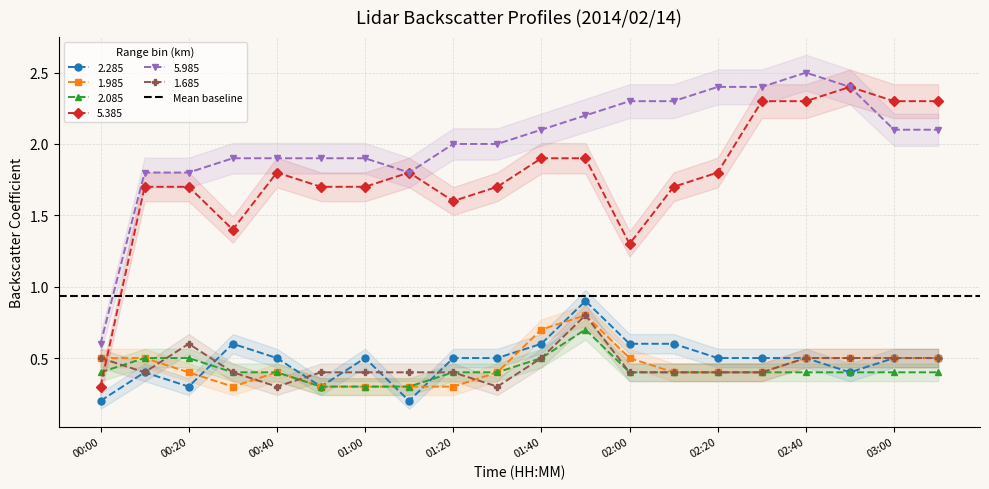

Which series has the widest spread of values?

5.385